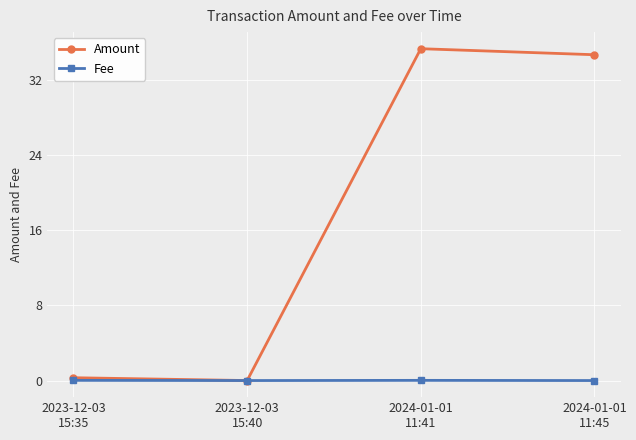

Rank the series by their average value, from lowest to highest.

Fee, Amount